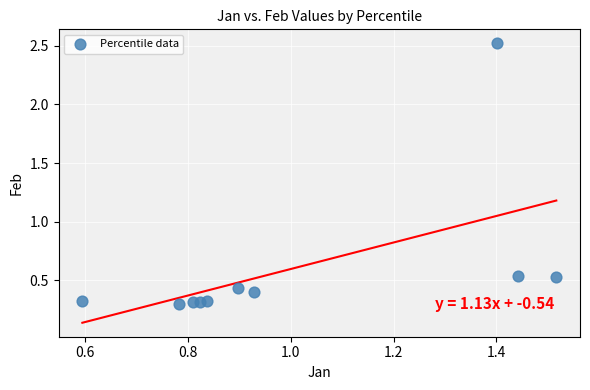

What is the range of Y values (max minus min)?

2.2